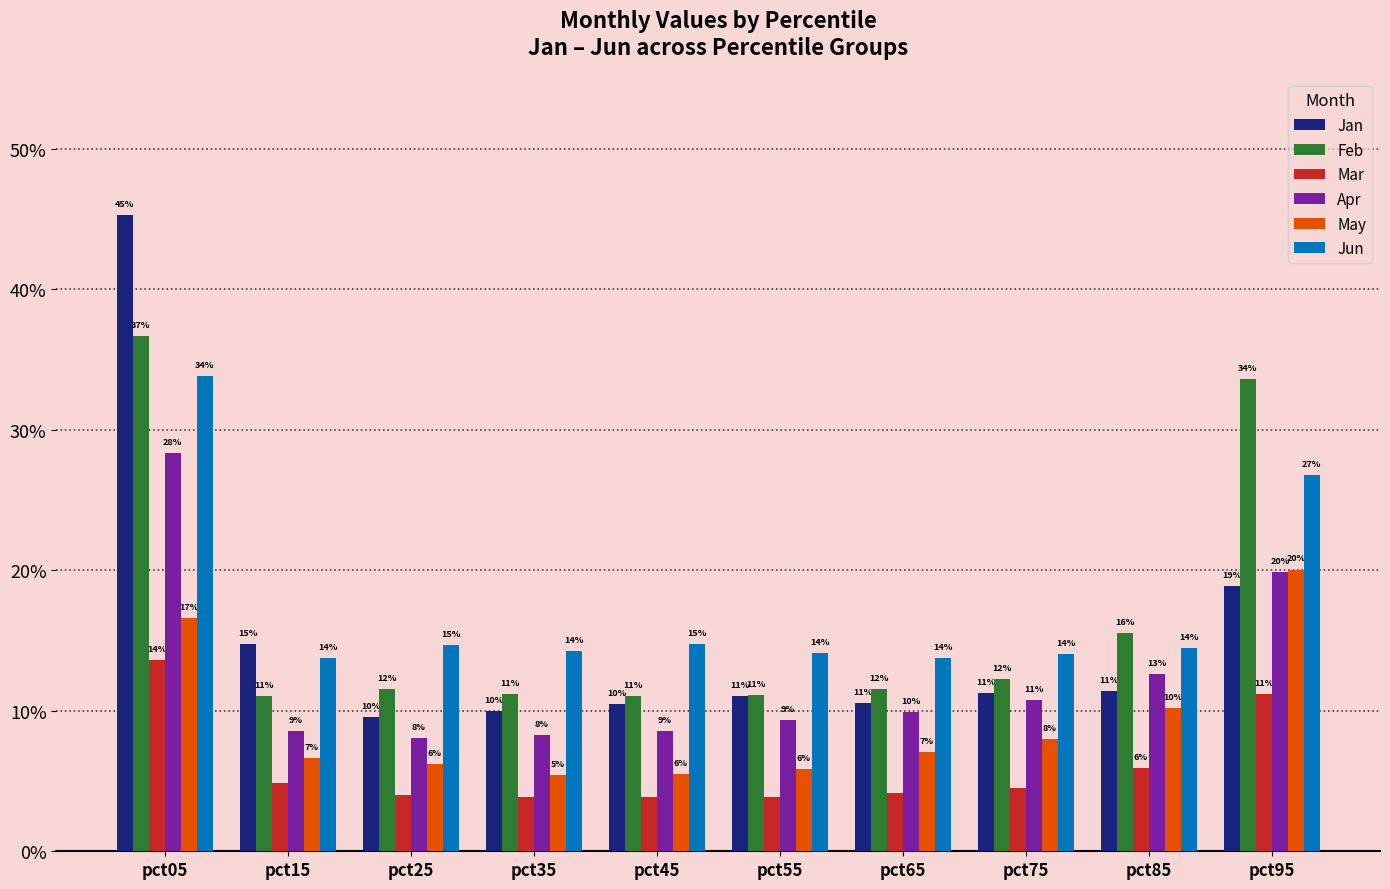

What are all the series names shown in the legend?

Jan, Feb, Mar, Apr, May, Jun